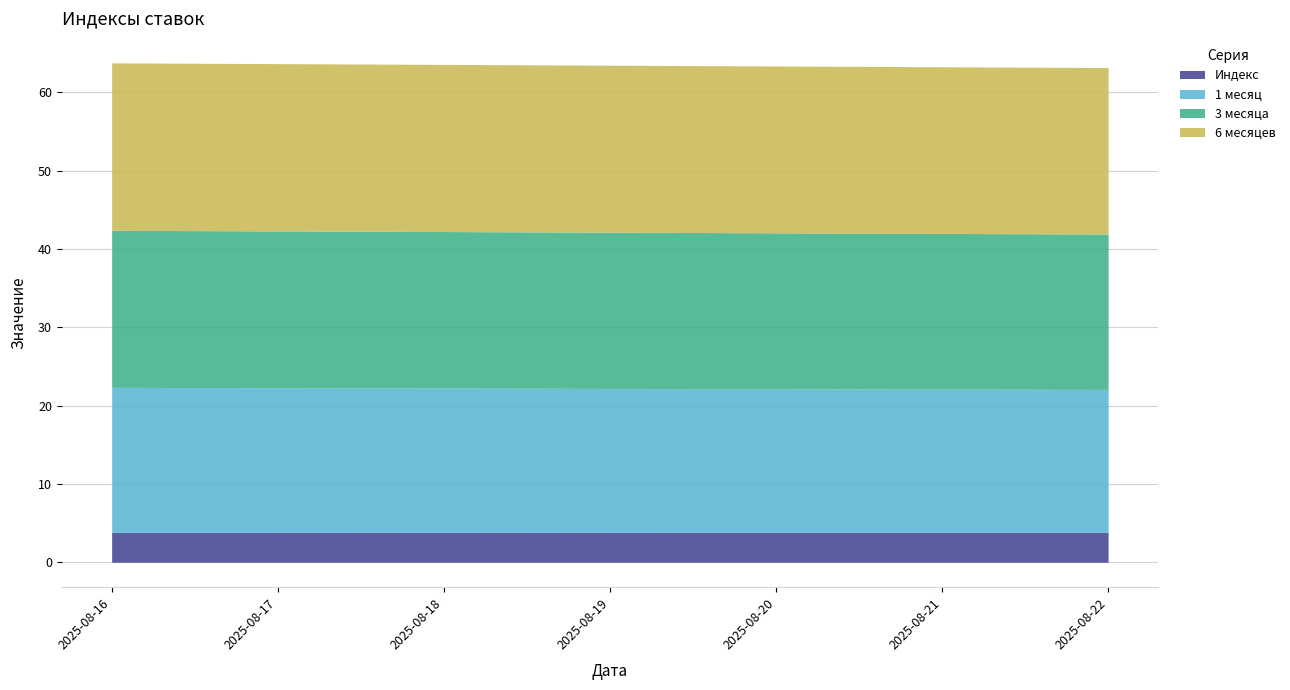

The Индекс series shows 3.8 at 2025-08-19. True or false?

True